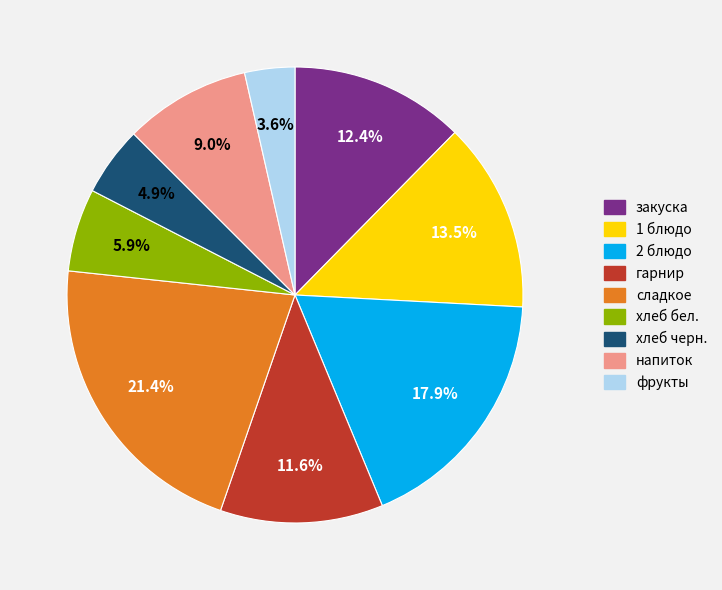

Between сладкое and хлеб бел., which is larger?

сладкое